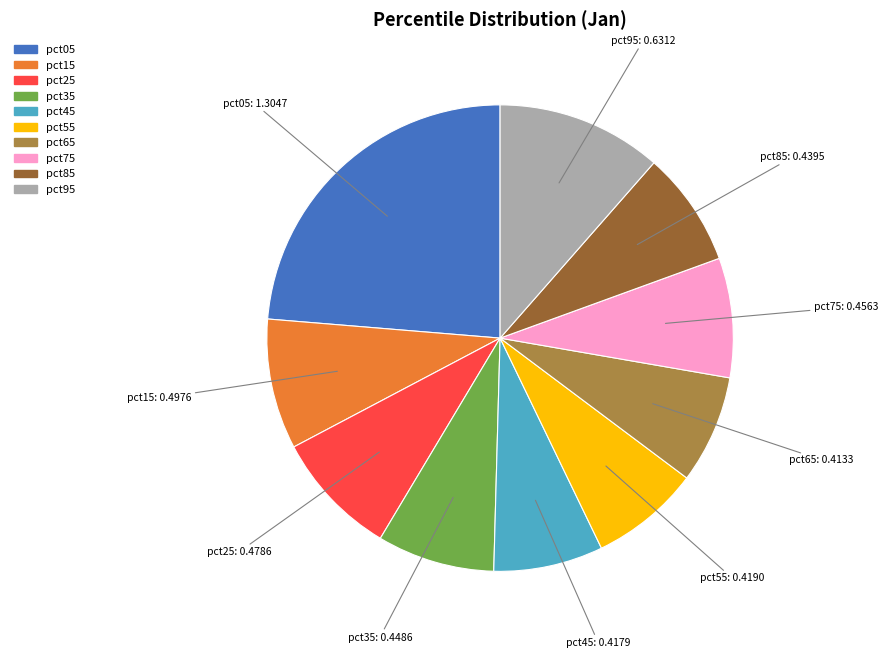

Is the sum of pct45 and pct25 greater than half?

No